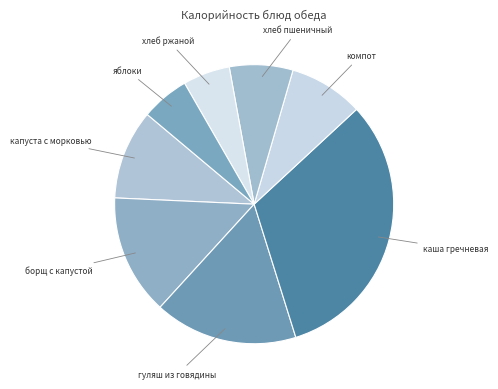

Is the sum of хлеб пшеничный and гуляш из говядины greater than half?

No